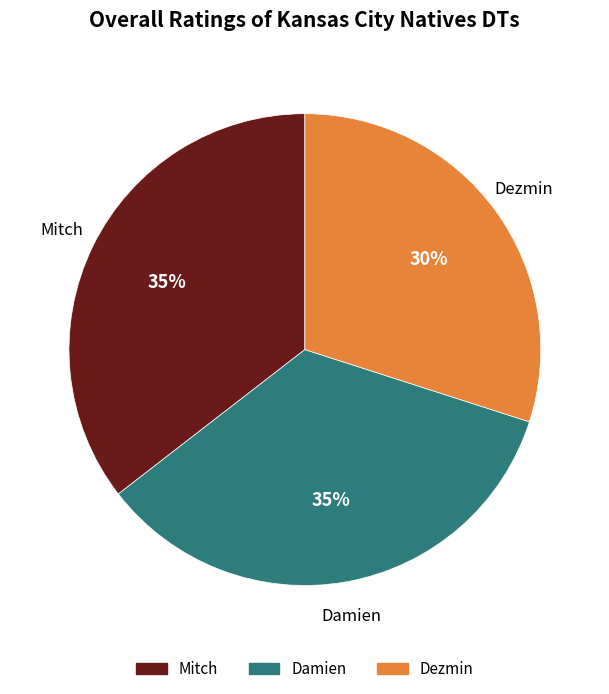

To the nearest percent, what is the combined percentage of Damien and Dezmin?

65%